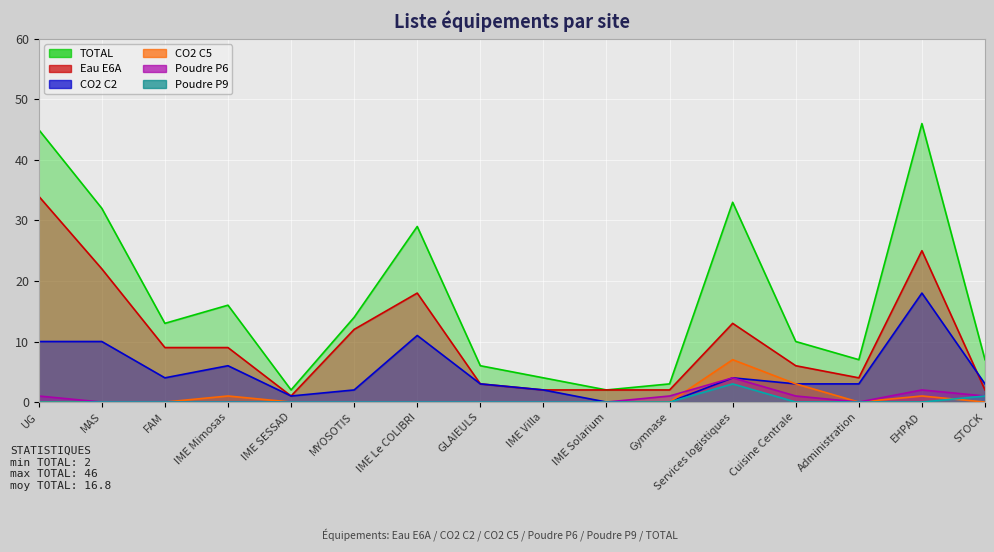

In TOTAL, how many points are lower than both neighbors (excluding endpoints)?

4